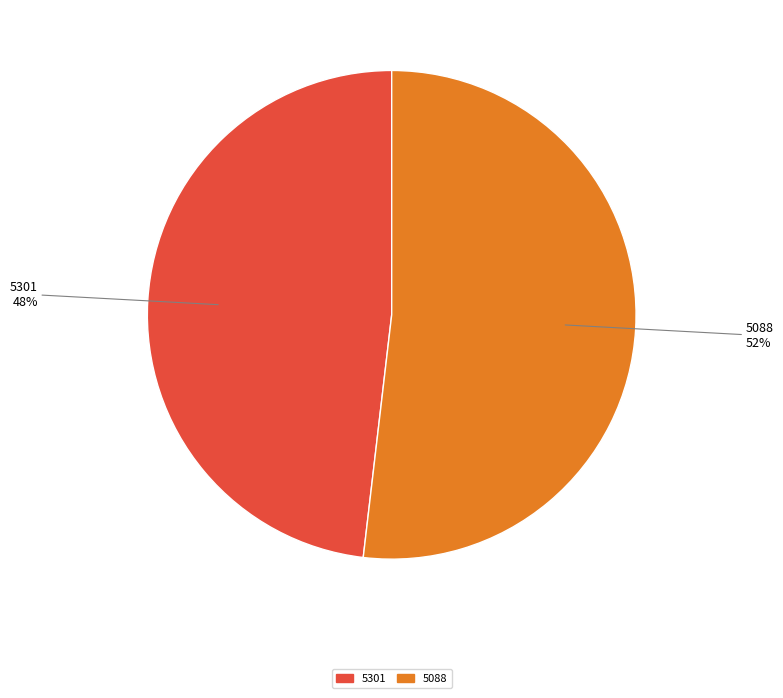

Approximately how many times larger is the value at 5088 compared to 5301?

1.1